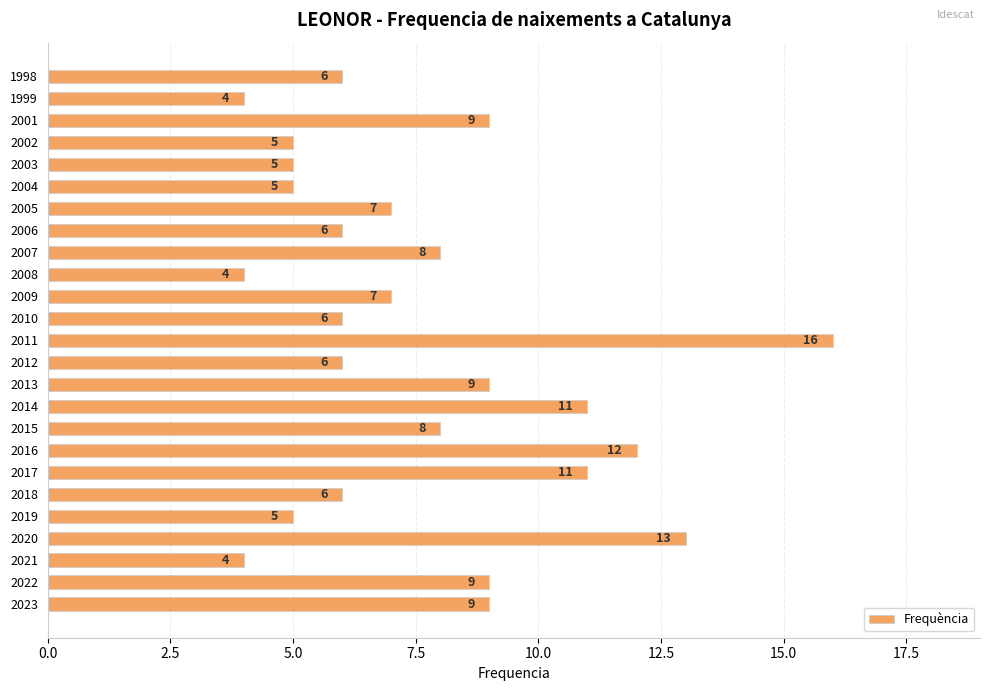

What is the approximate value at 2001, to the nearest 10?

10